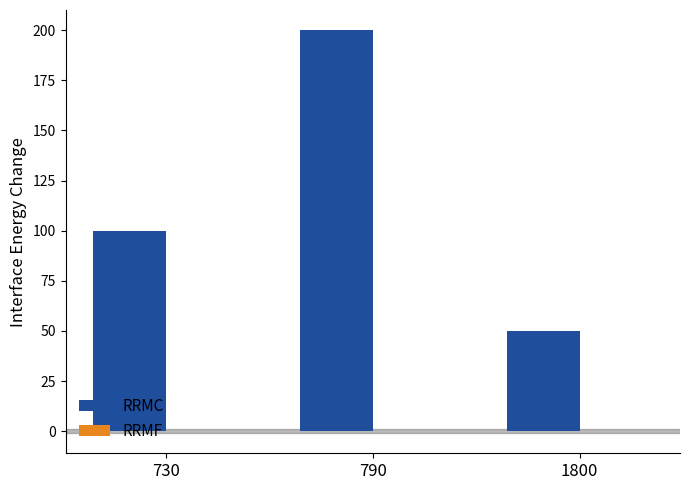

What is the sum of all RRMC values?

350.0